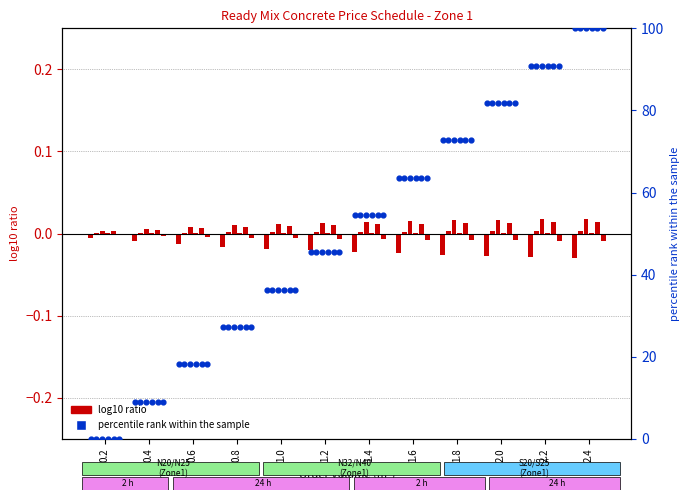

Which has a higher value, 2.4 or 1.4?

2.4